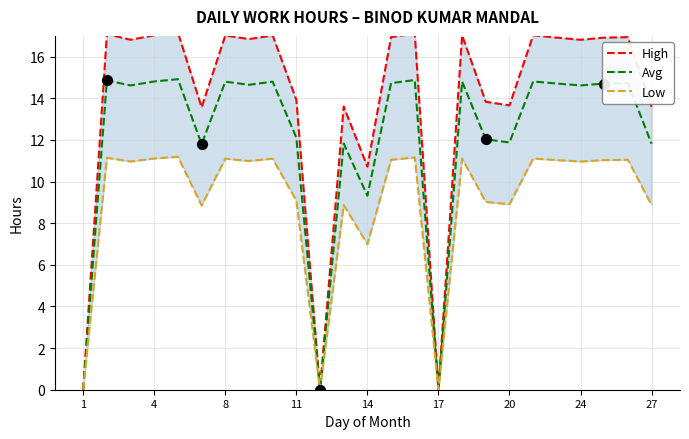

At how many categories does at least one series exceed 14?

15